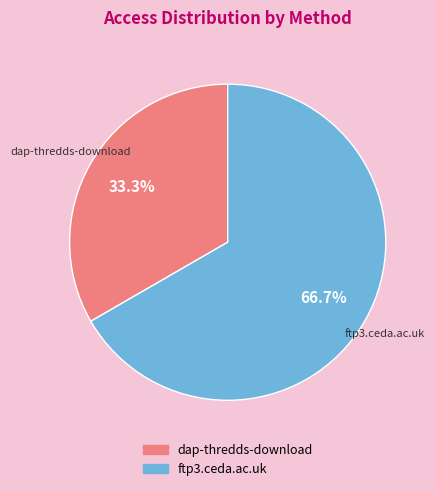

To the nearest percent, what percentage of the pie is ftp3.ceda.ac.uk?

67%